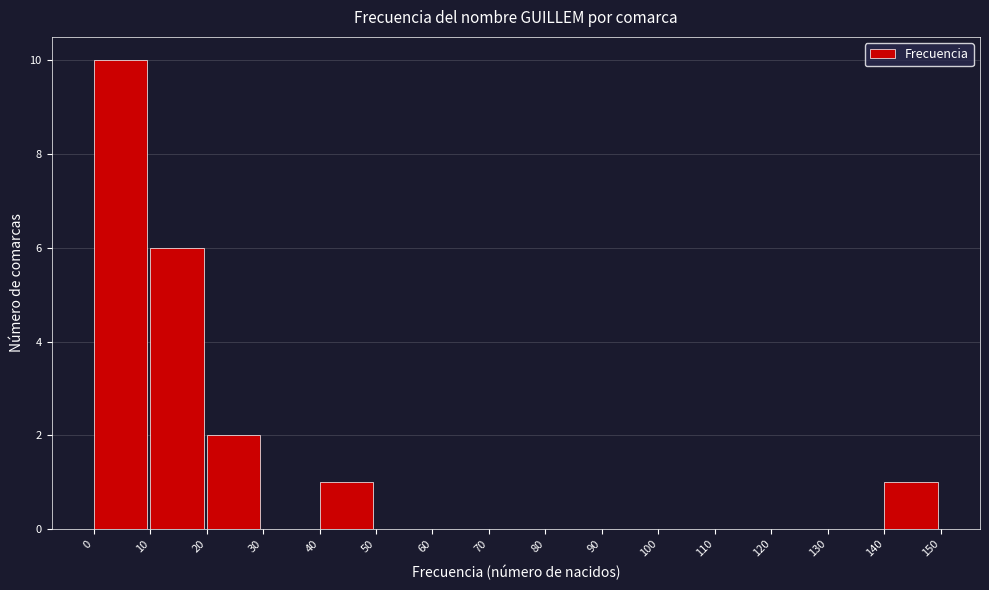

What is the height of the bar covering 10 to 20 on the x-axis? The values are not printed on the chart, so give them approximately, as read against the axis.

6